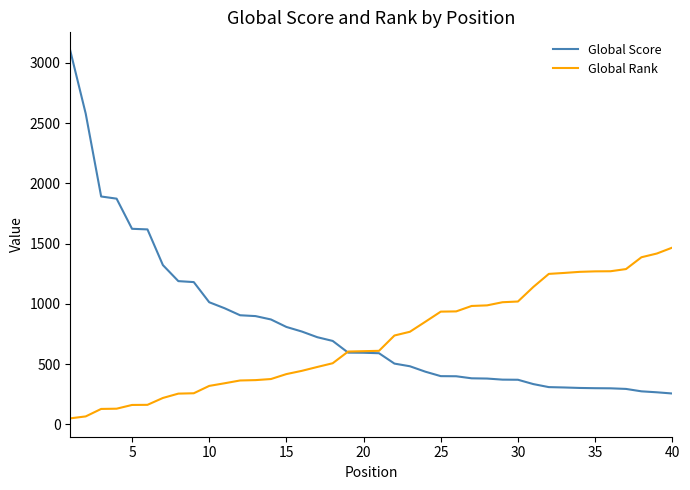

Which series has the largest range (max minus min)?

Global Score